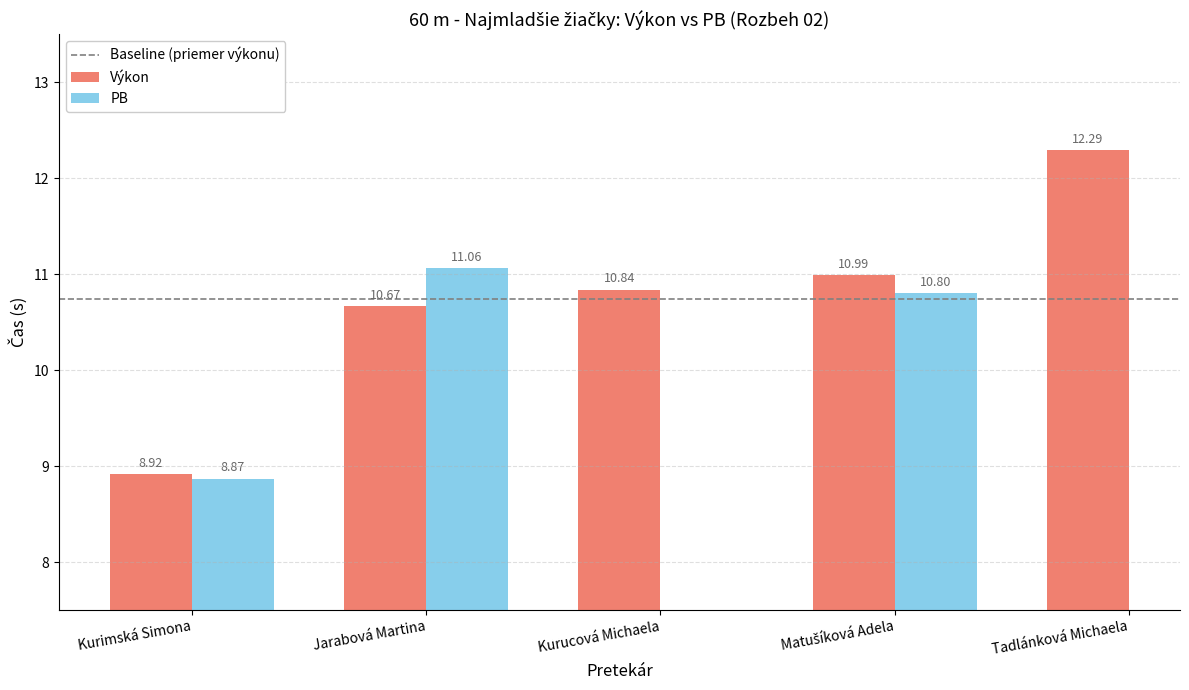

The value at Matušíková Adela is 11.0. True or false?

True